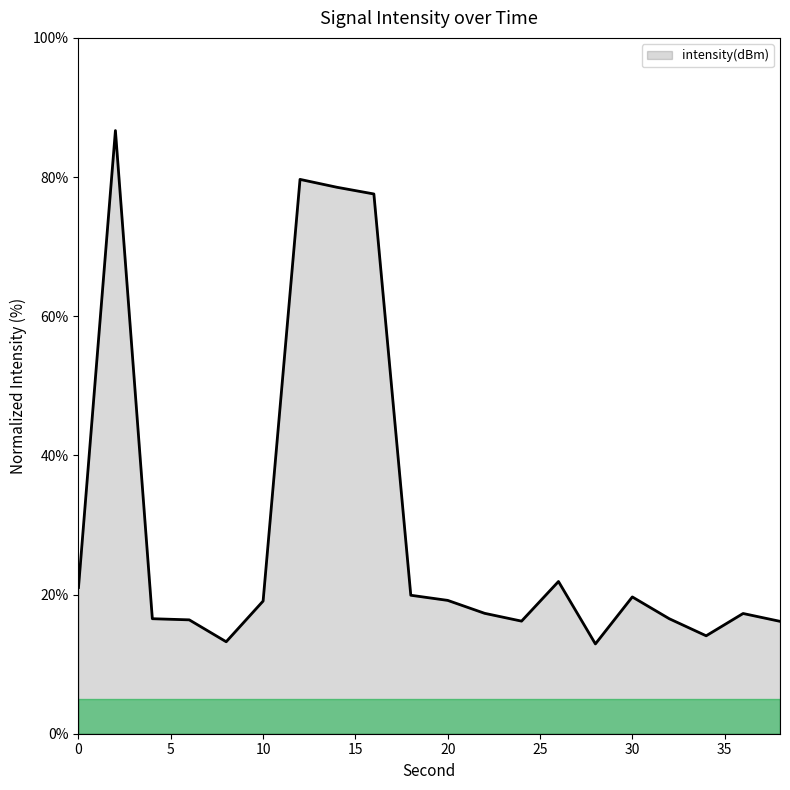

What is the difference between the maximum and minimum values?

73.8